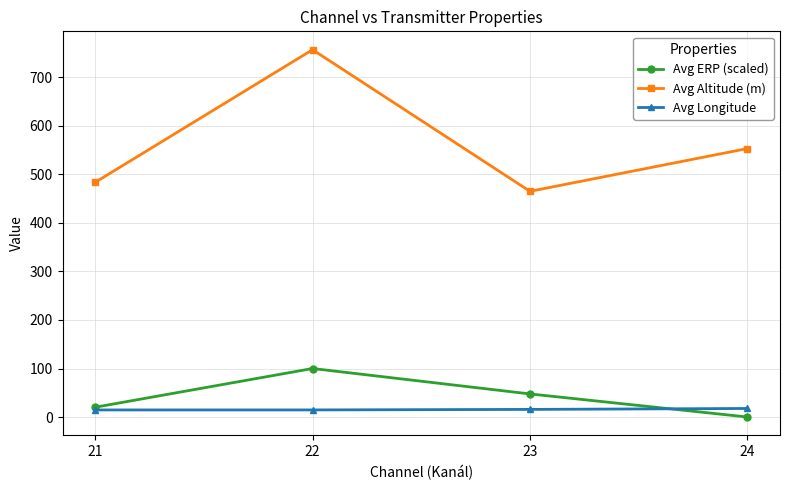

Count the Avg Longitude values in the range 14 to 17.

3